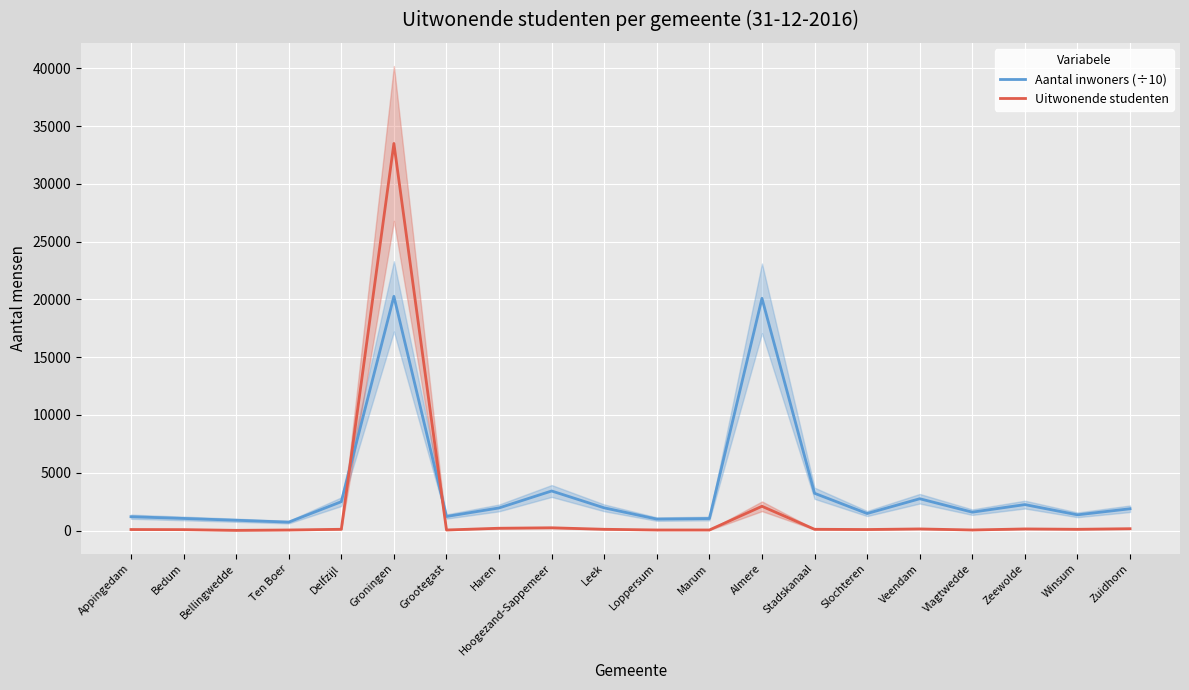

What position from the right is Zeewolde?

3